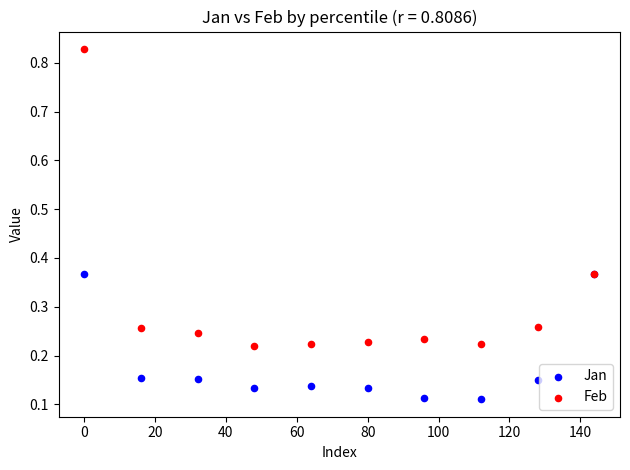

Which series reaches the minimum Y coordinate?

Jan